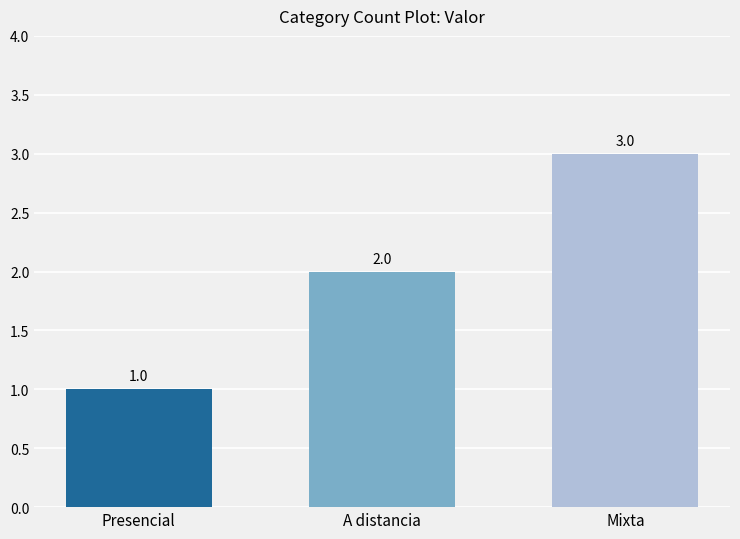

How many categories are shown in the chart?

3